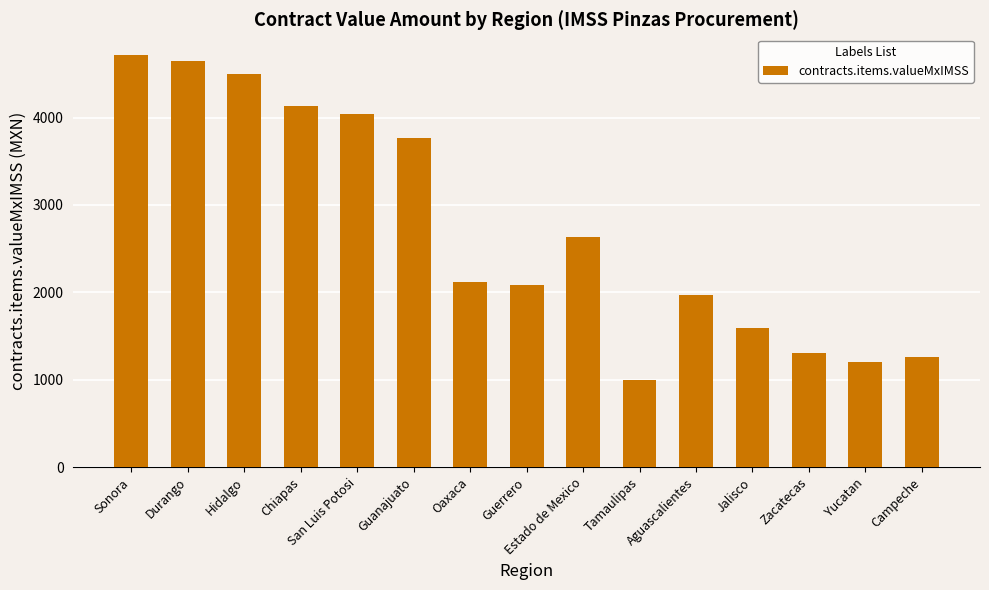

How many values are below 2119?

7